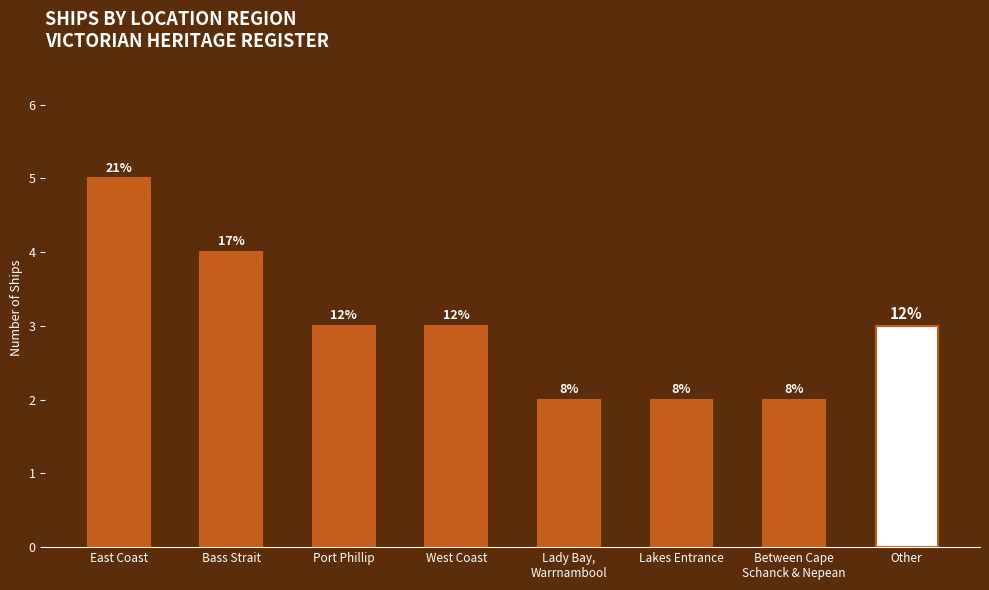

What is the label of the 6th bar from the left?

Lakes Entrance